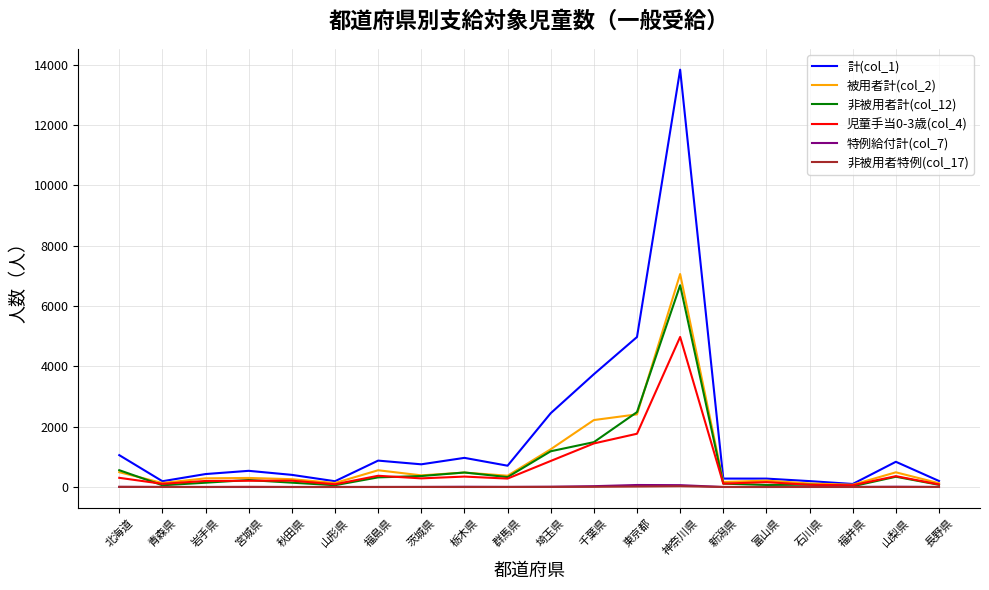

The 被用者計(col_2) series shows 2220 at 千葉県. True or false?

True